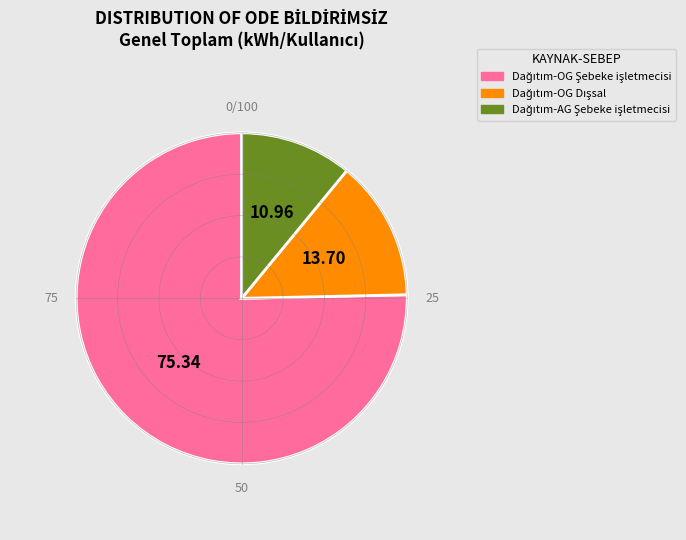

Is there any slice that represents more than half of the pie?

Yes